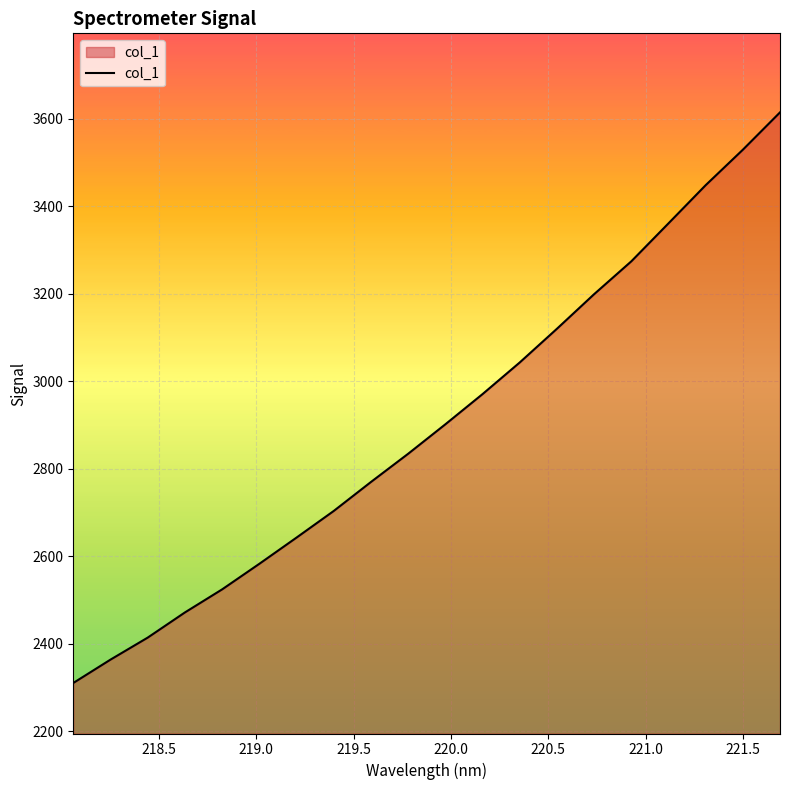

What is the smallest value displayed?

2310.2